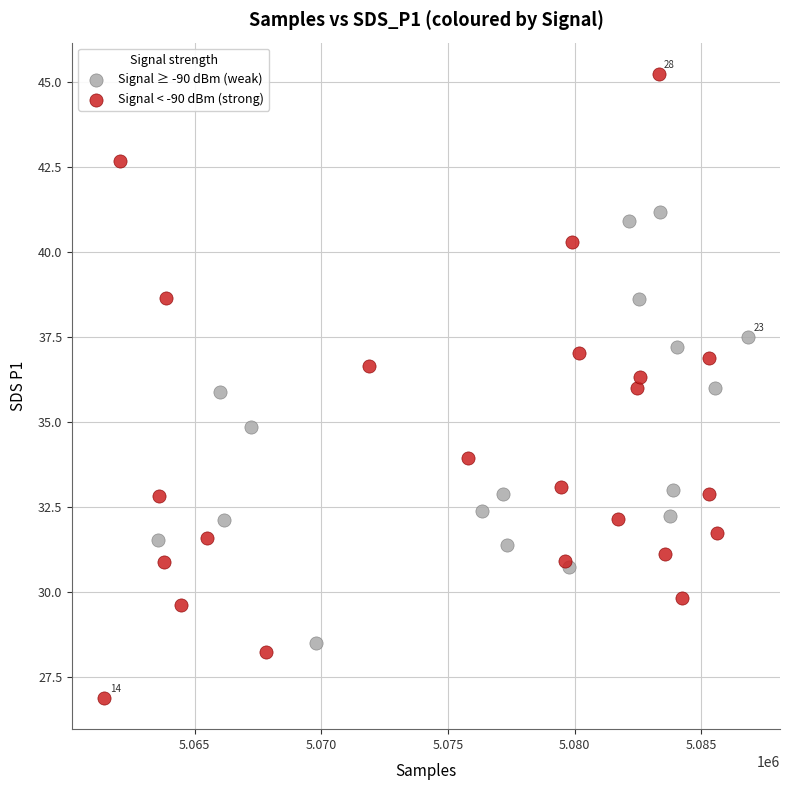

Which series reaches the minimum Y coordinate?

Signal < -90 dBm (strong)